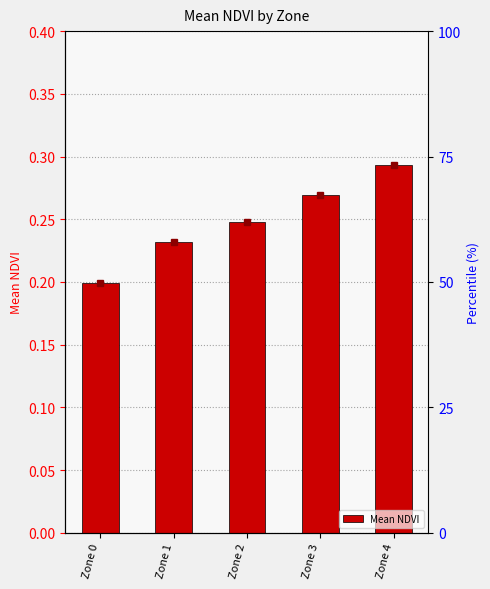

The chart shows a value of 0.3 at Zone 4. True or false?

True